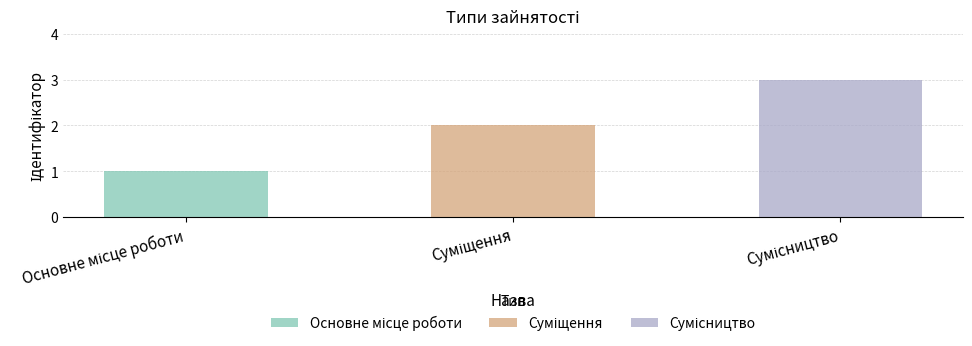

What is the smallest value displayed?

1